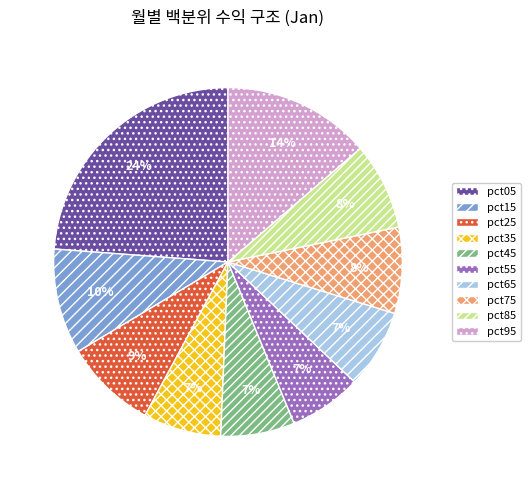

Does pct75 represent more than half of the total?

No